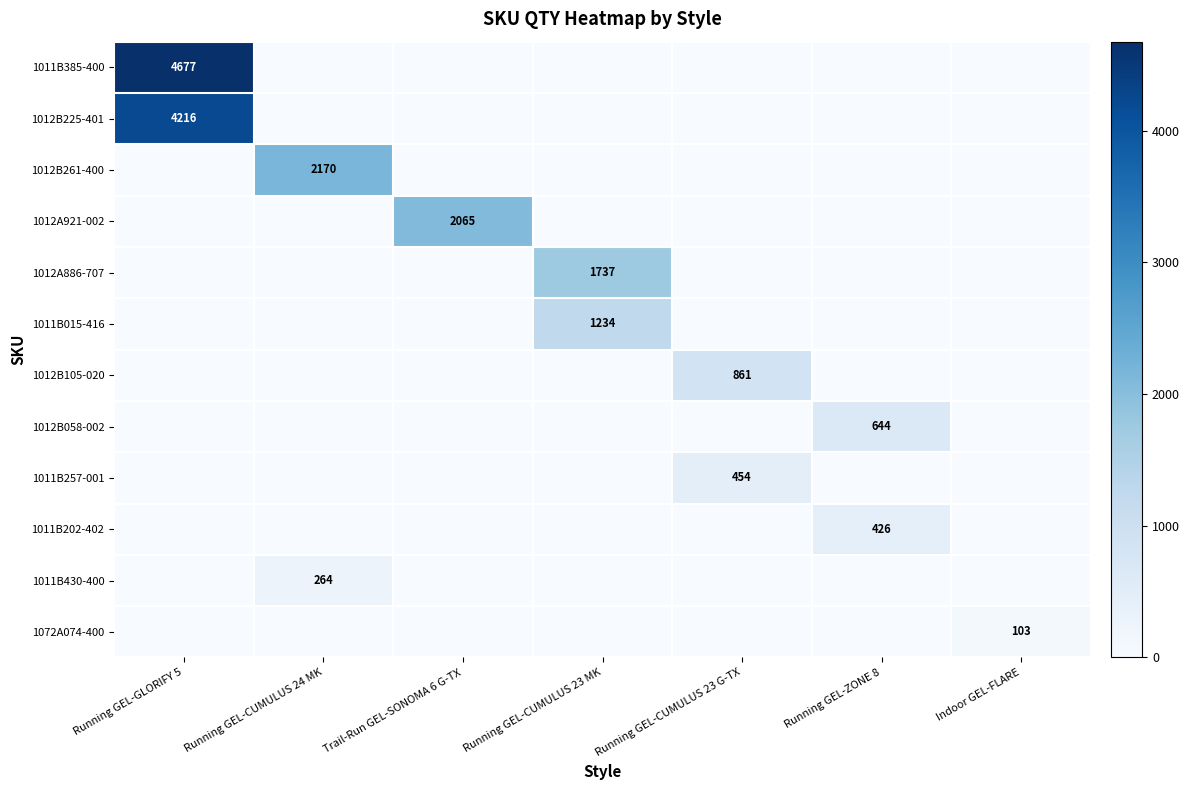

What is the difference between the highest and lowest values at Running GEL-ZONE 8?

644